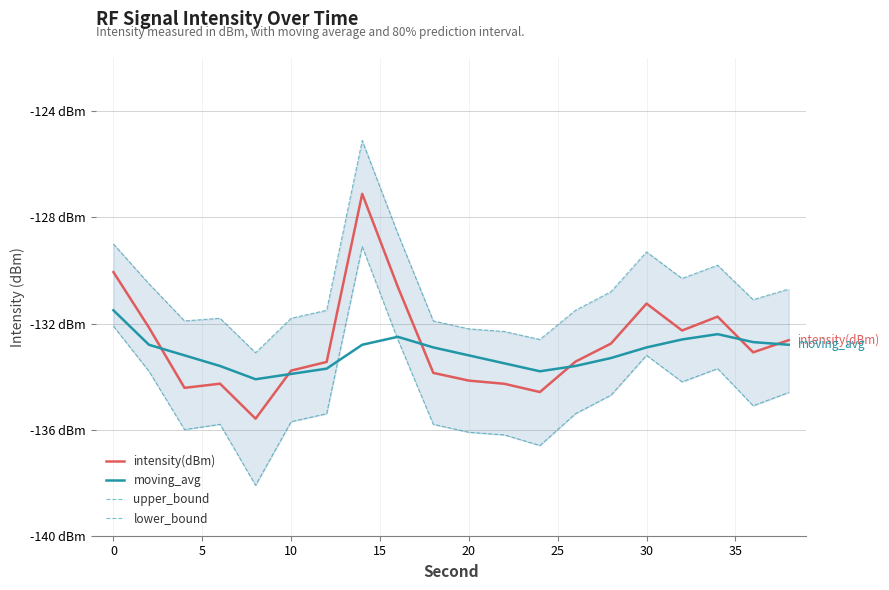

True or false: intensity(dBm) has more than 2 points higher than both neighbors.

True